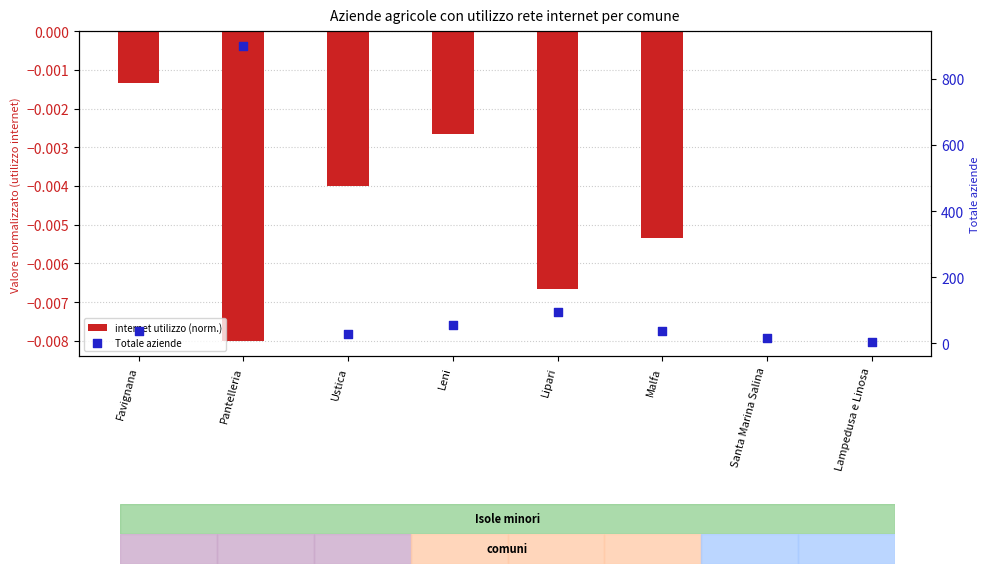

At how many categories does at least one series exceed 131?

1